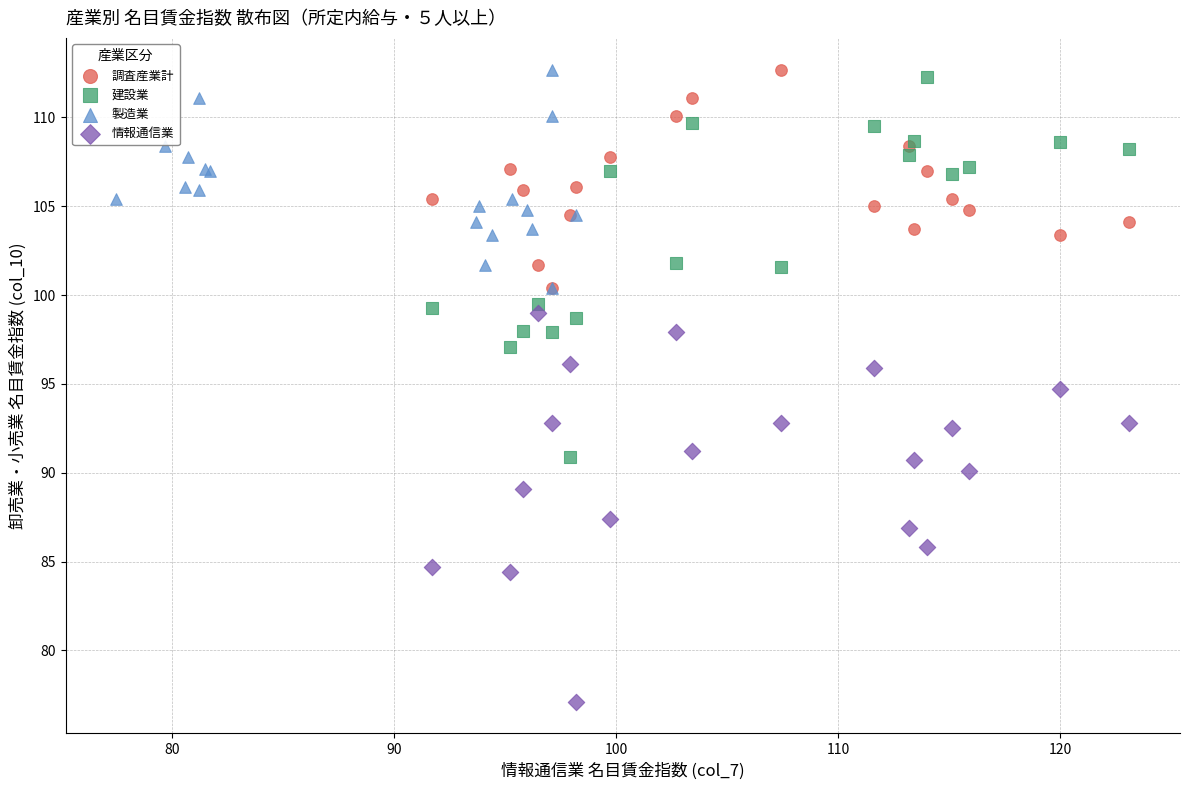

Which series reaches the minimum Y coordinate?

情報通信業